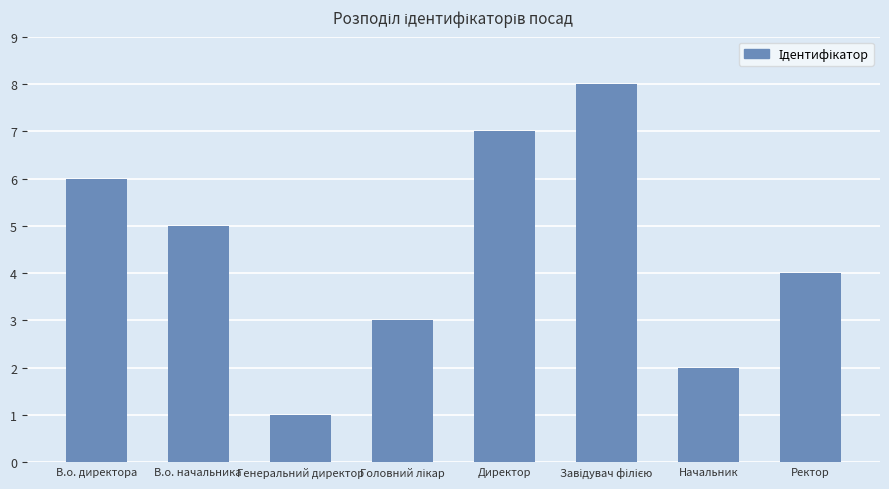

What is the label of the 1st bar from the right?

Ректор